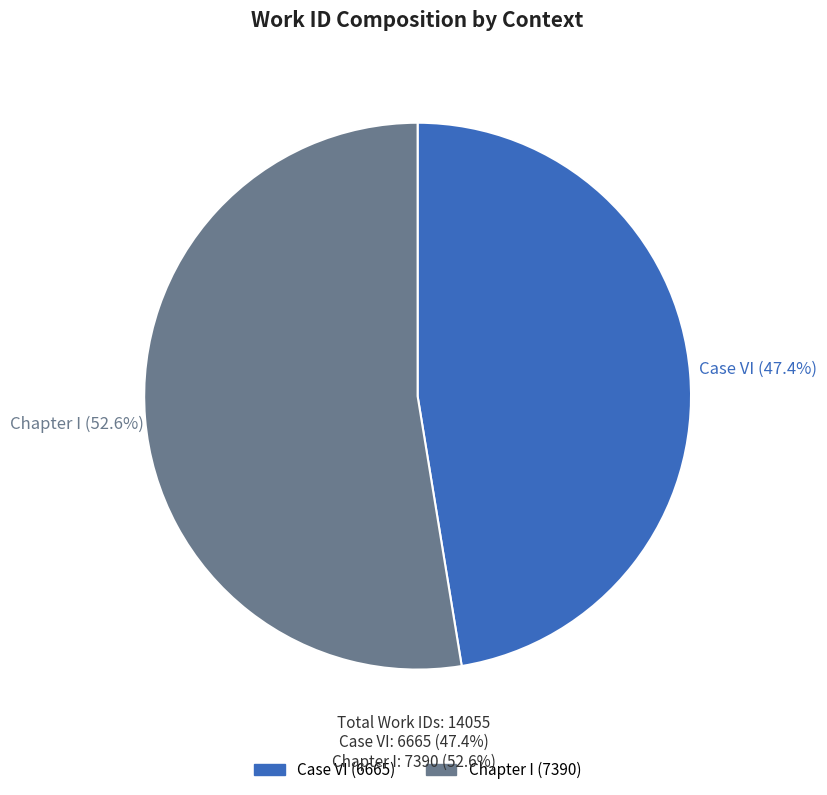

To the nearest percent, what portion does Case VI represent?

47%